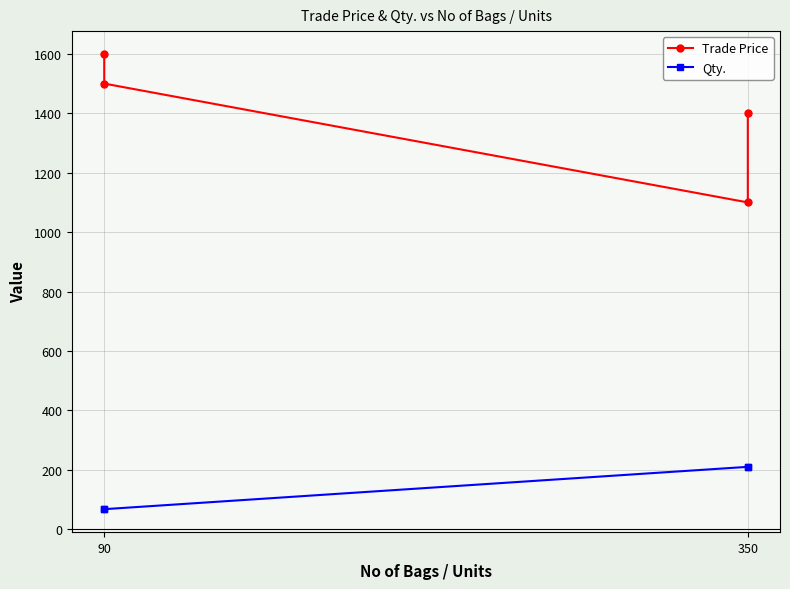

True or false: Qty. and Trade Price cross at least once.

False